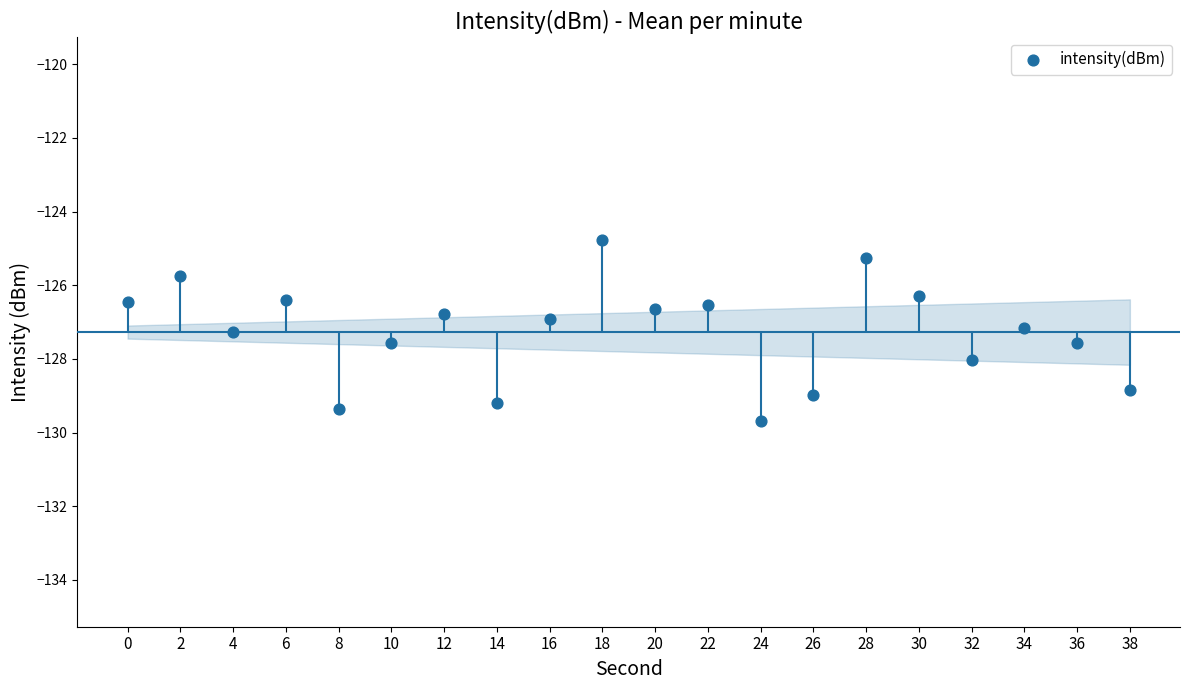

What is the change in value from 10 to 34?

+0.4